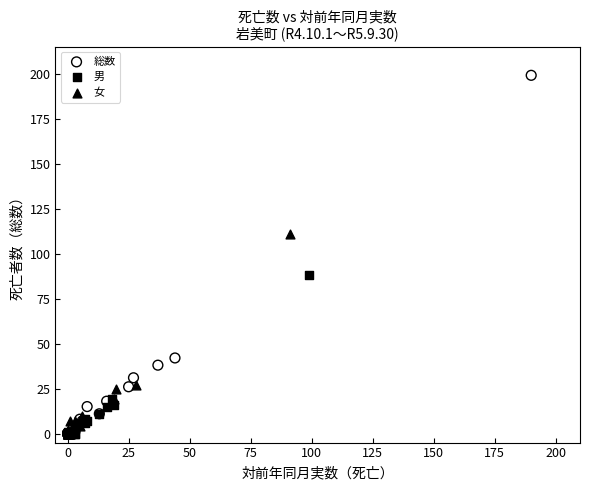

Which series contains the highest Y value?

総数